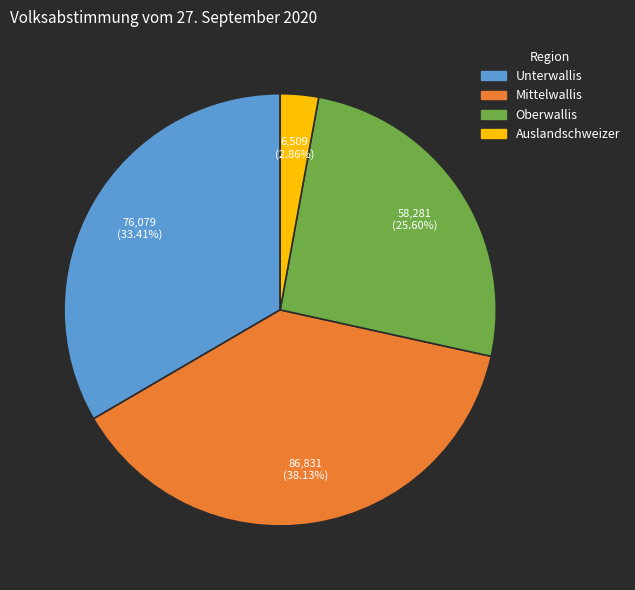

To the nearest percent, what is the difference between the Mittelwallis and Auslandschweizer slice percentages?

35%